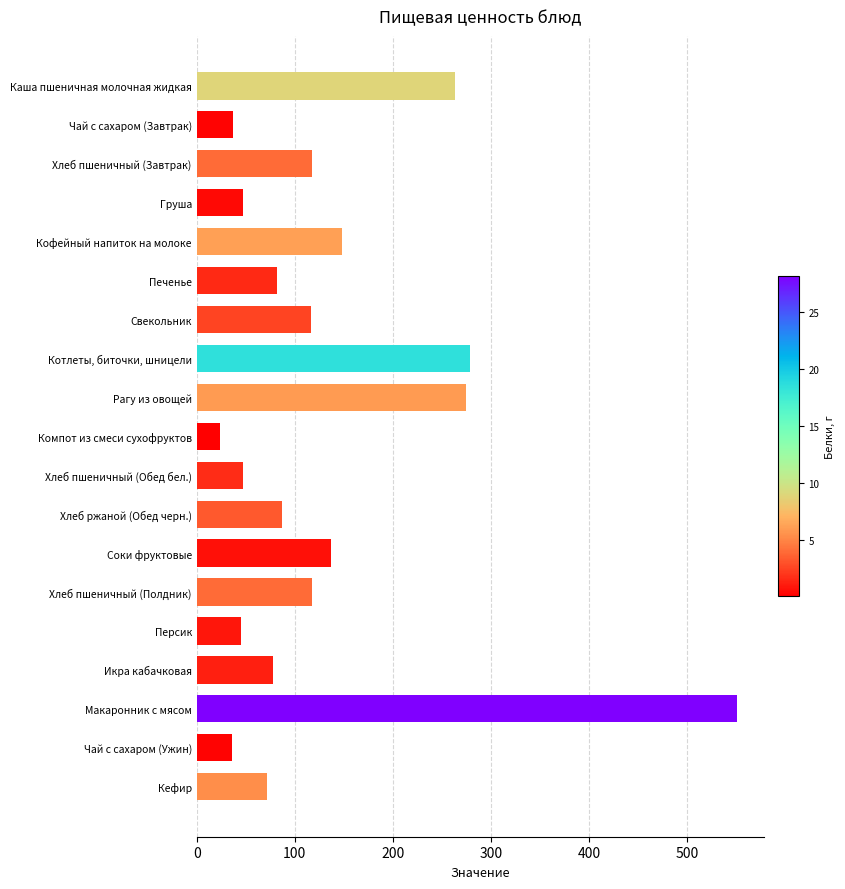

True or false: the data shows 36.5 at Чай с сахаром (Завтрак).

True